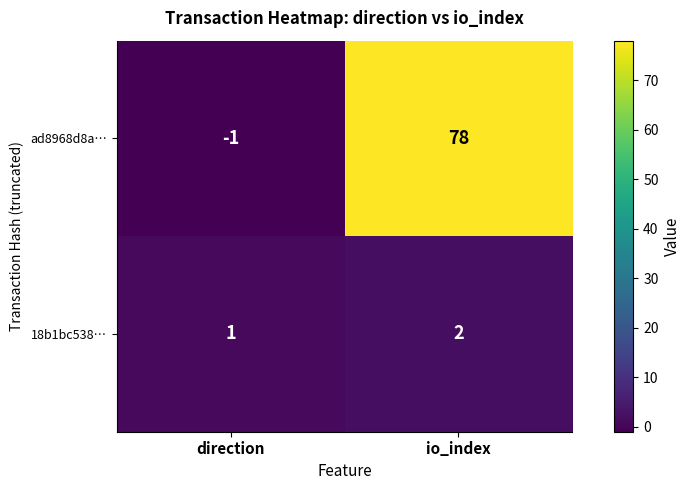

Reading left to right, what are all the values shown in this chart?

ad8968d8a…: direction=-1	io_index=78
18b1bc538…: direction=1	io_index=2